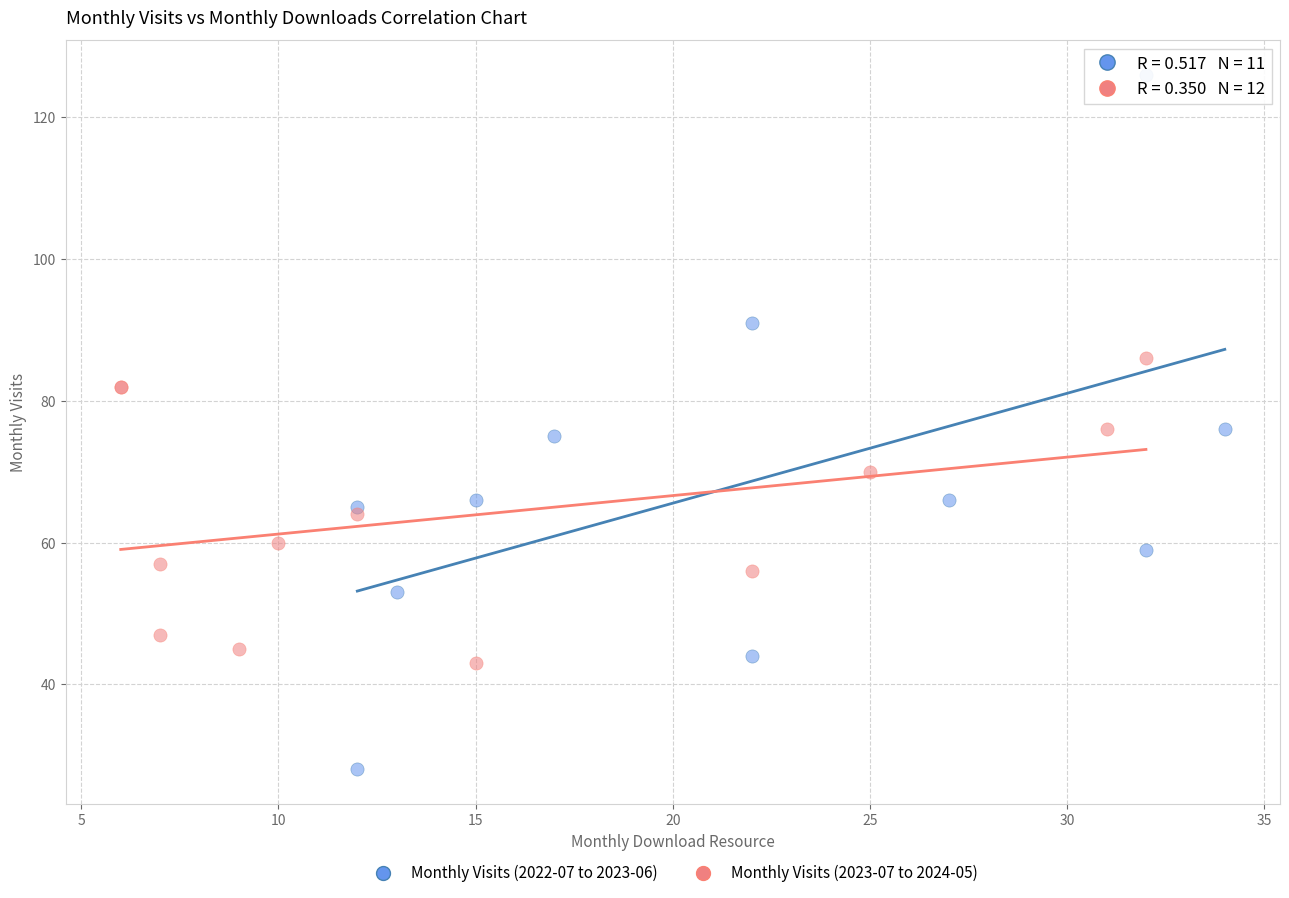

Which series contains the highest Y value?

Monthly Visits (2022-07 to 2023-06)